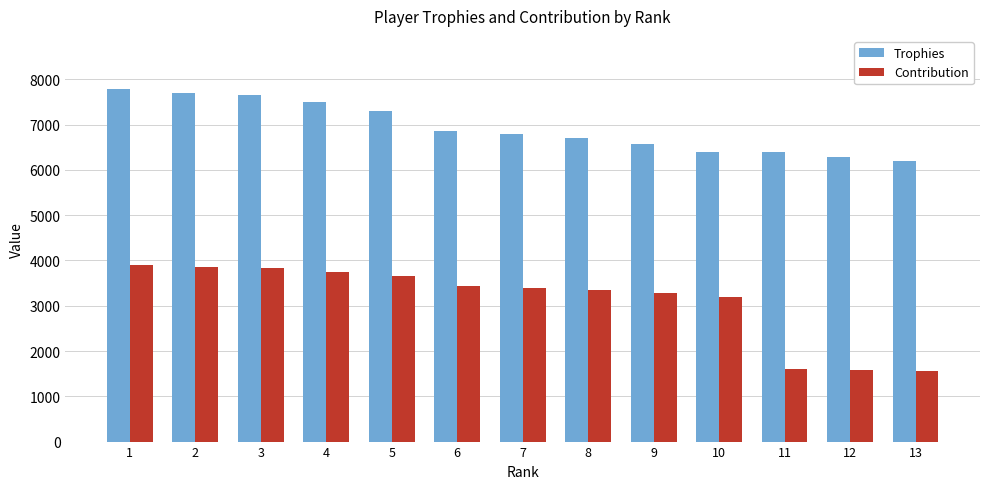

What is the value of the Trophies bar at the 8th from the left?

6709